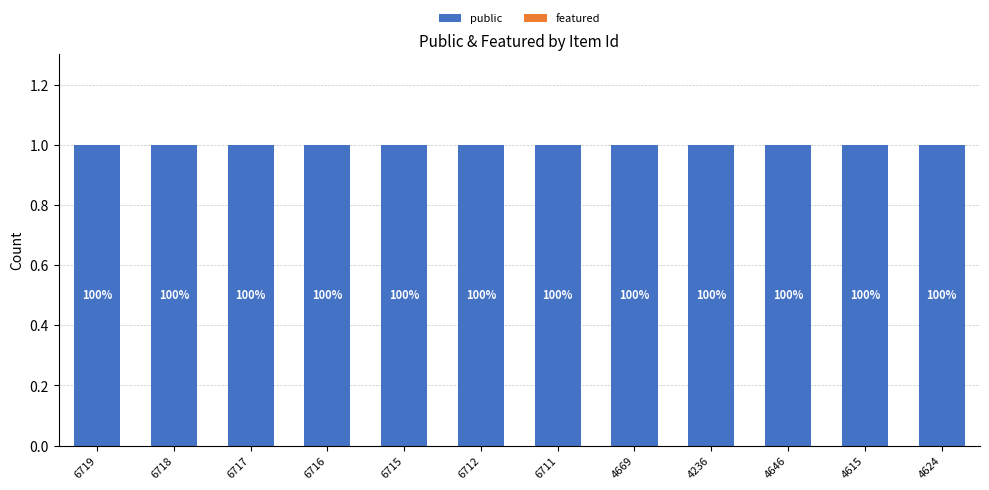

What is the total value across all series at 6715?

1